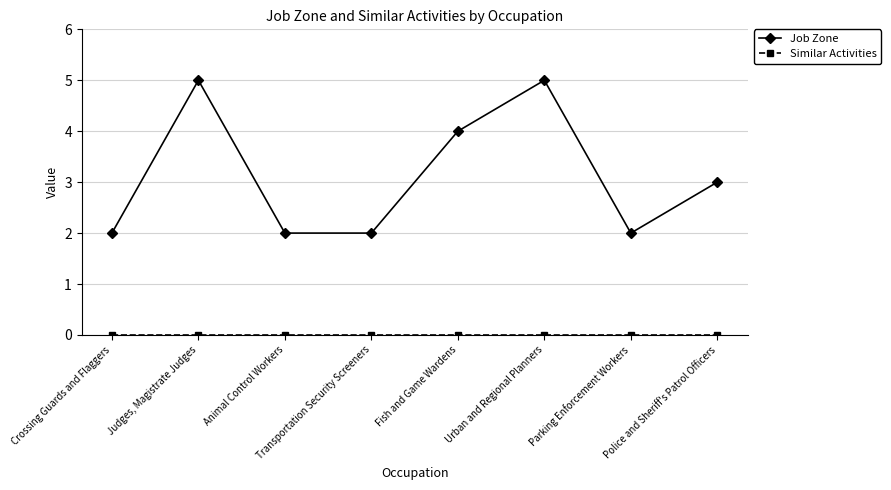

What is the label of the 2nd point from the left?

Judges, Magistrate Judges